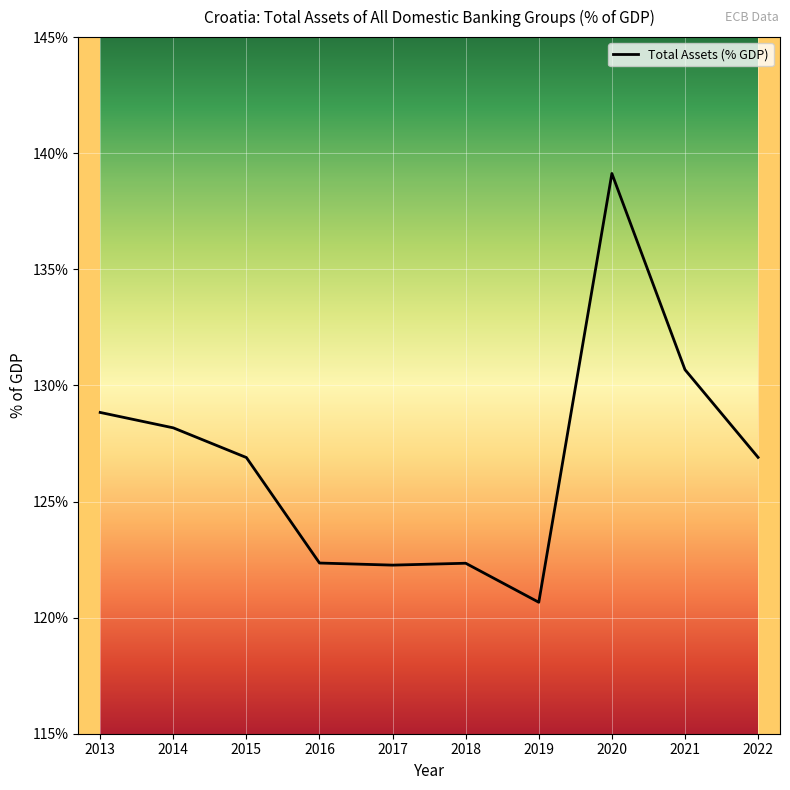

The chart shows a value of 139.1 at 2020. True or false?

True